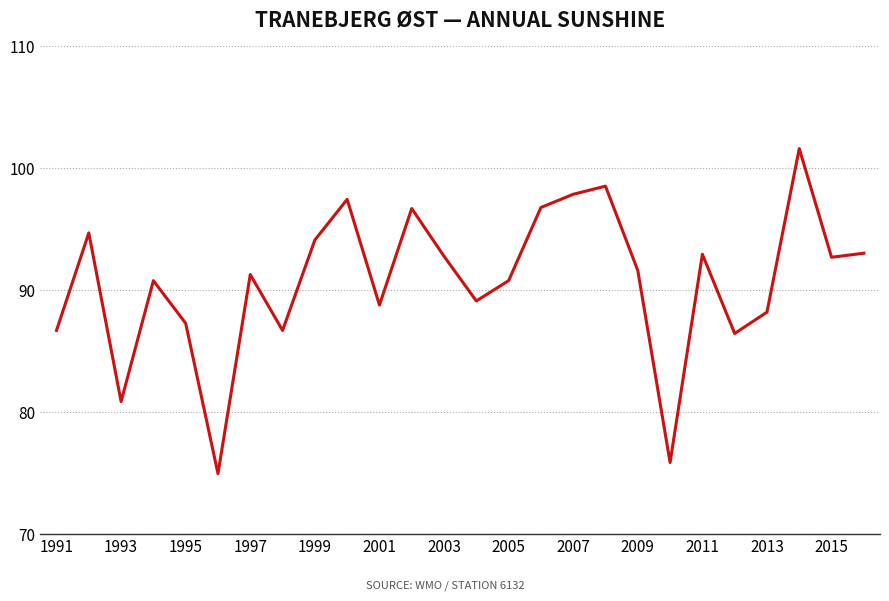

What is the greatest value displayed?

101.6